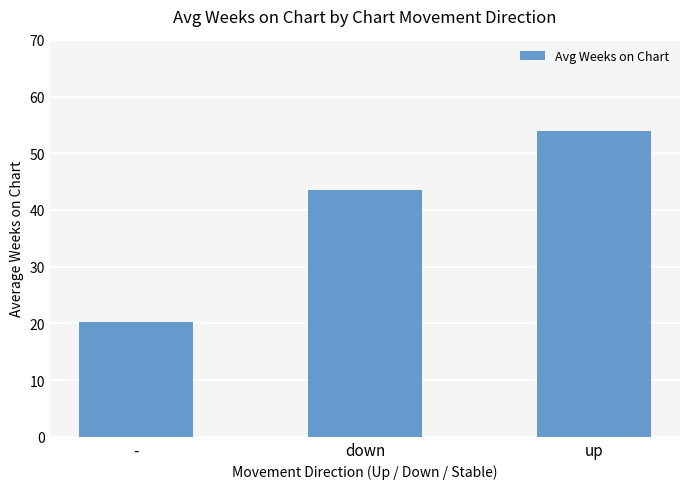

What is the label of the 2nd bar from the right?

down